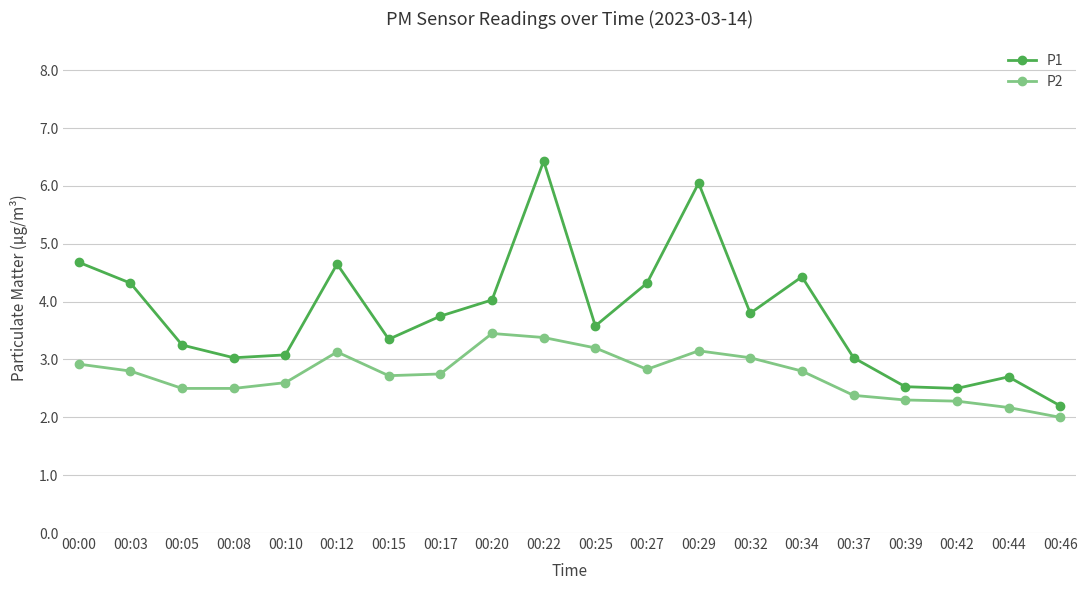

What is the average value of the P2 series?

2.7